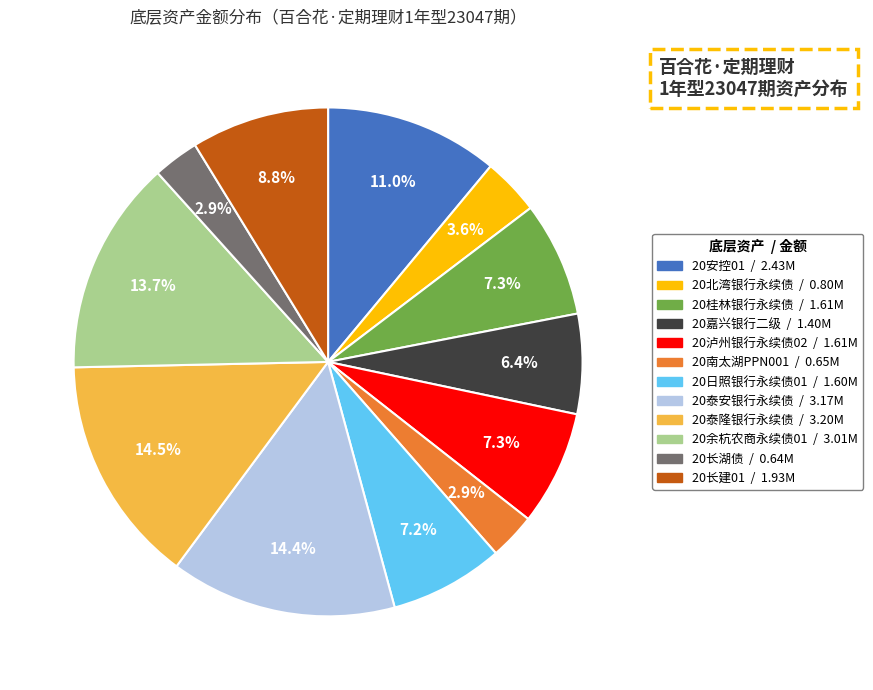

Approximately how many times larger is the value at 20桂林银行永续债 compared to 20泸州银行永续债02?

1.0